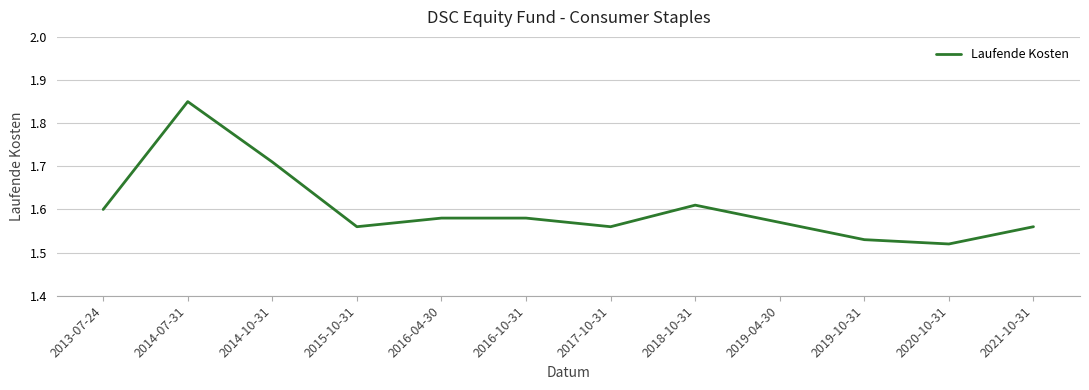

At which category does the data reach its first local peak?

2014-07-31